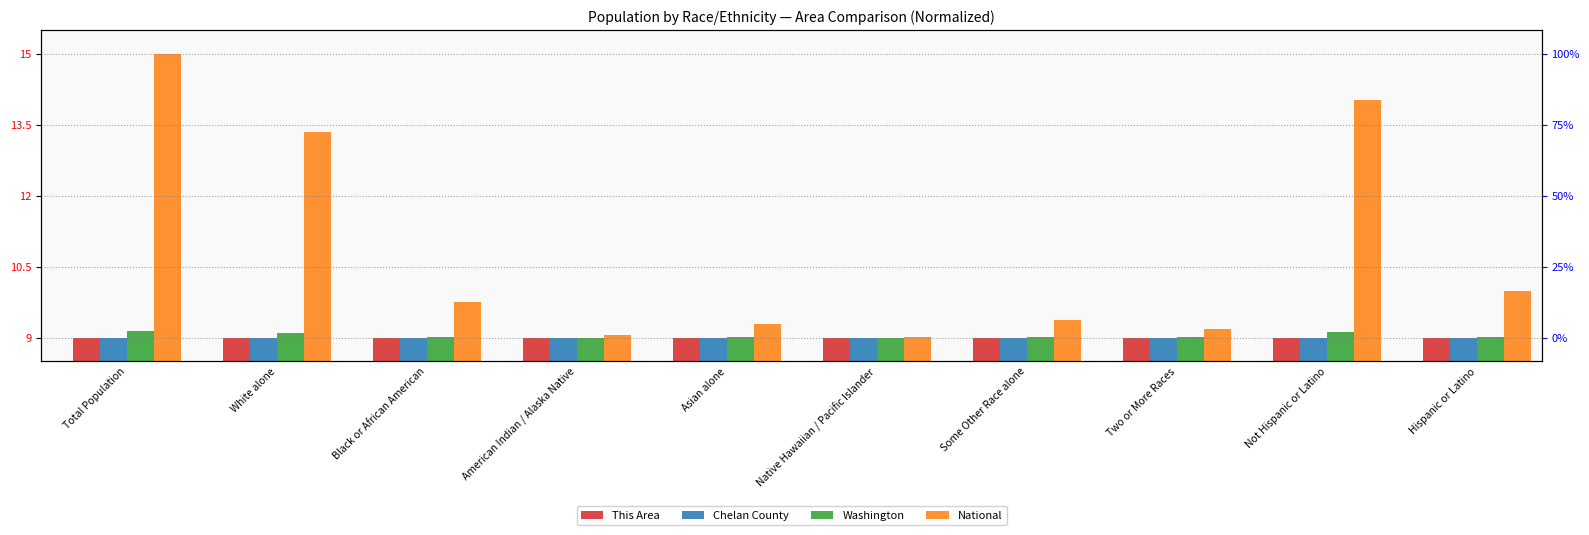

Rank the series at Black or African American from lowest to highest value.

This Area, Chelan County, Washington, National